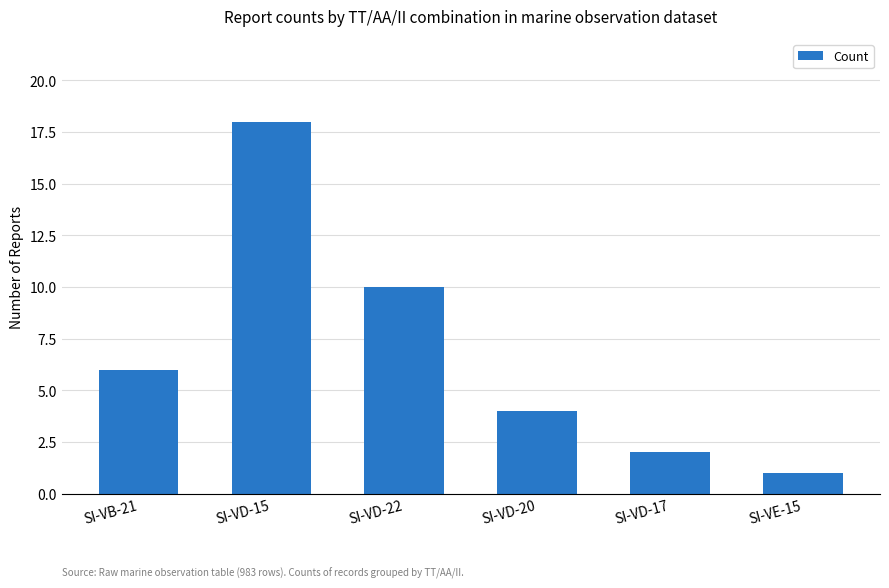

What is the label of the 6th bar from the right?

SI-VB-21